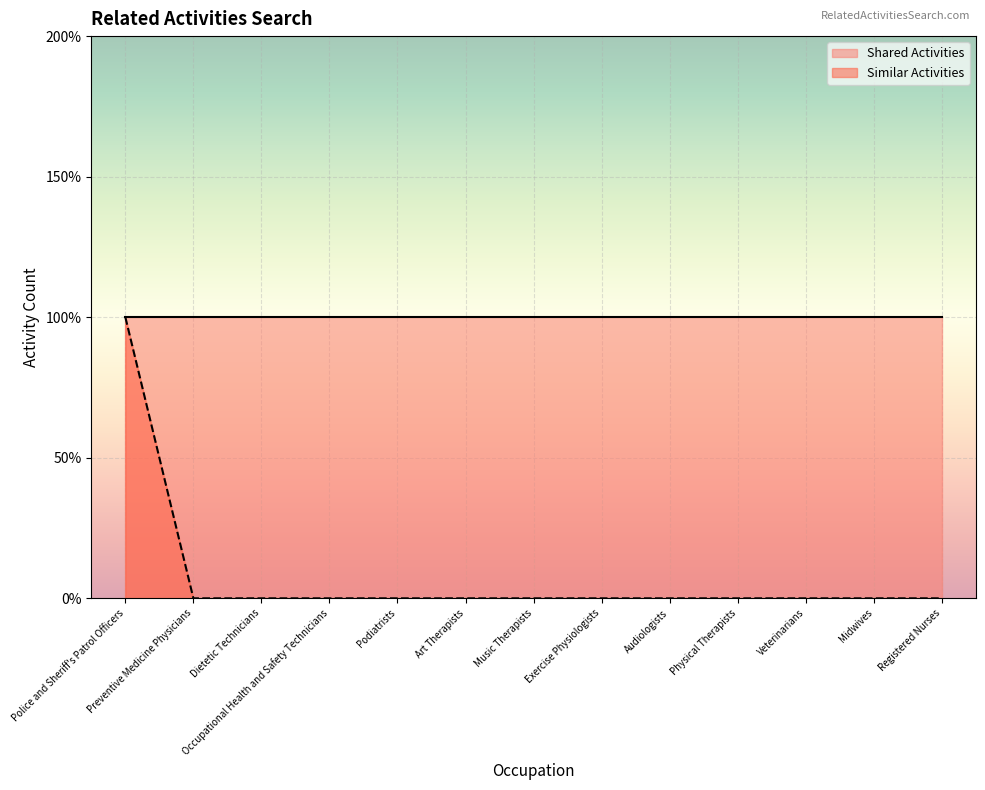

What position from the right is Music Therapists?

7